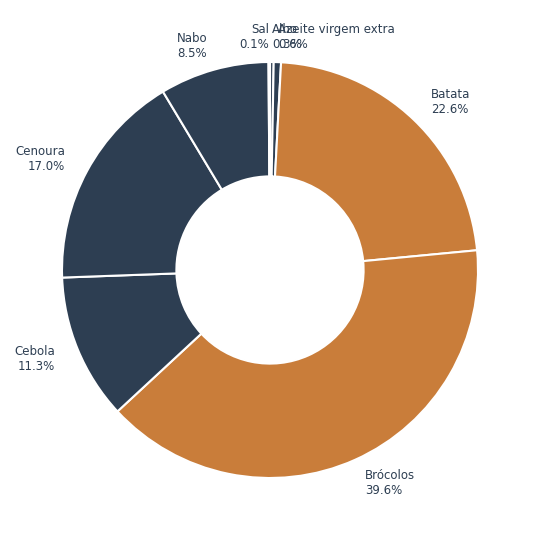

Combined, do Brócolos 39.6% and Cenoura 17.0% account for over 50%?

Yes